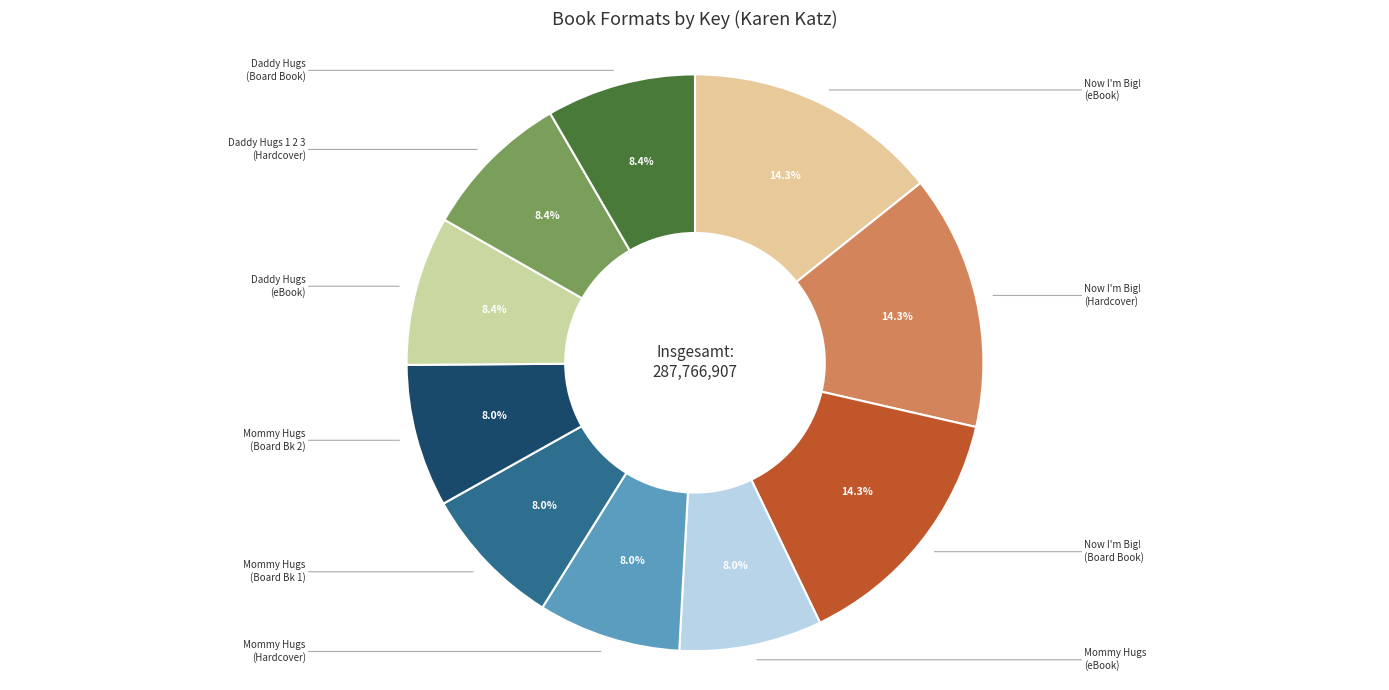

Which slice is the largest?

Now I'm Big! (Fixed Layout eBook)